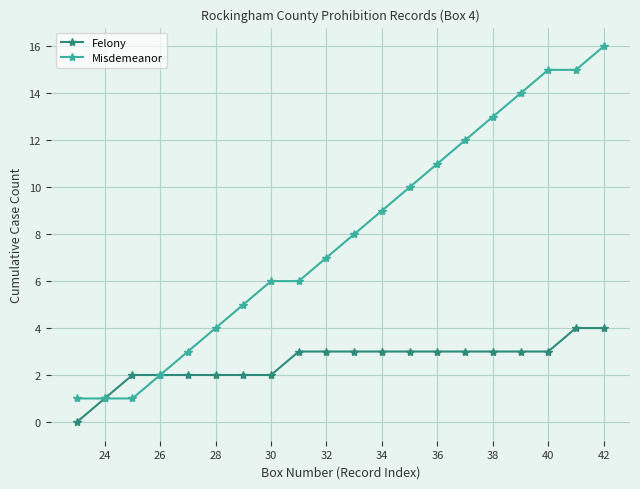

What is the maximum value for Misdemeanor?

16